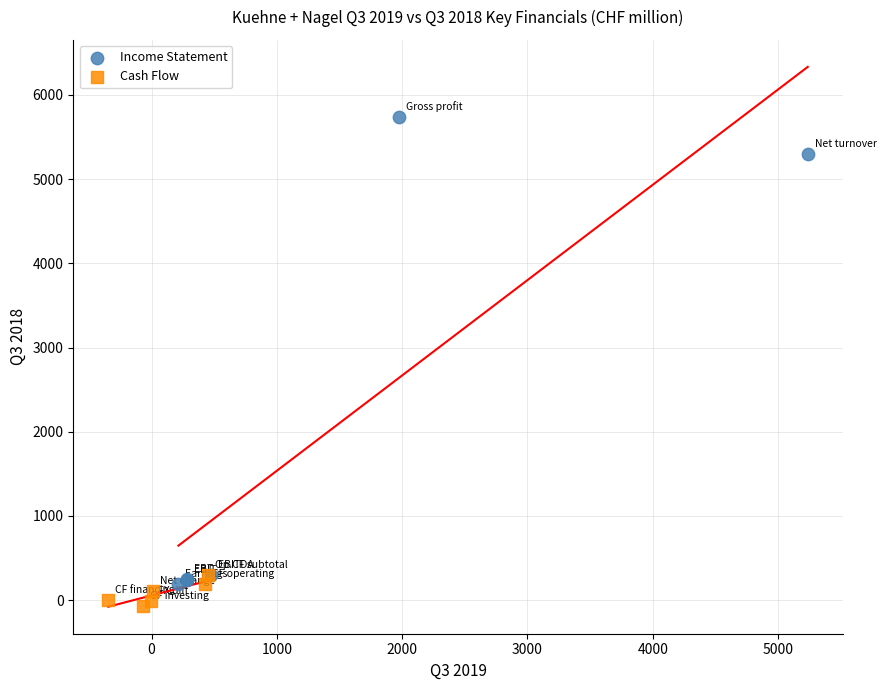

Which series reaches the maximum Y coordinate?

Income Statement